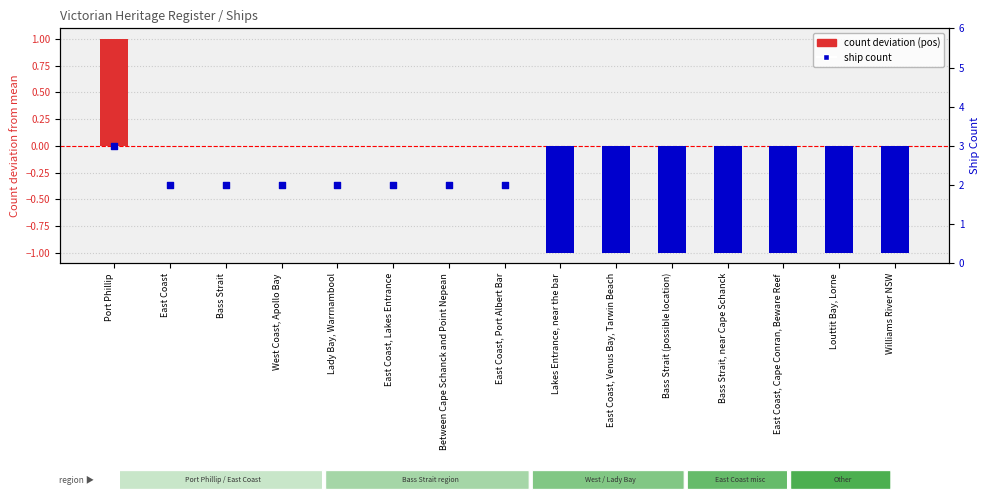

Approximately how many times larger is the value at Bass Strait (possible location) compared to Louttit Bay, Lorne?

1.0